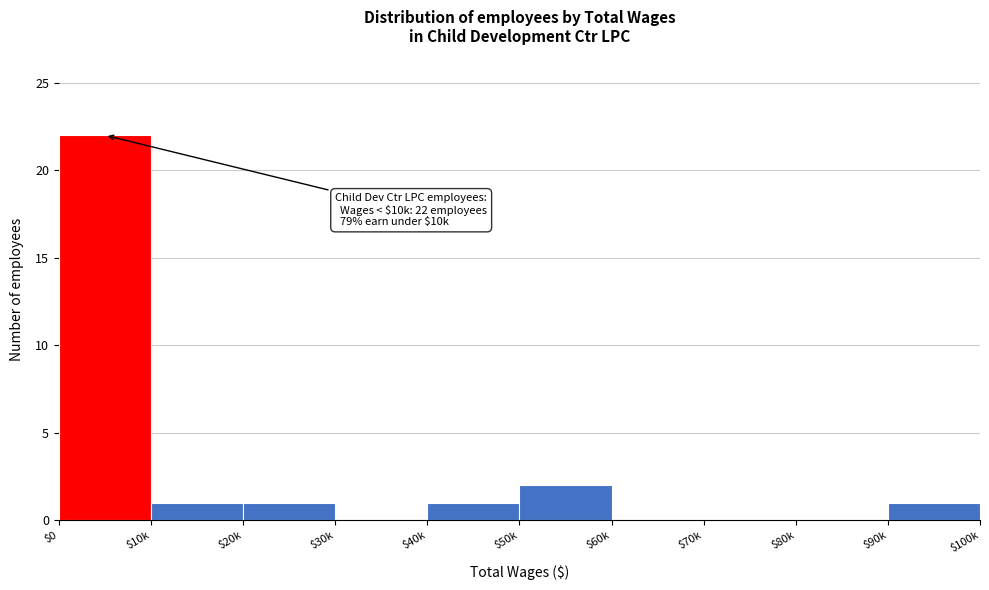

At which category does the chart reach its peak across all series?

$0